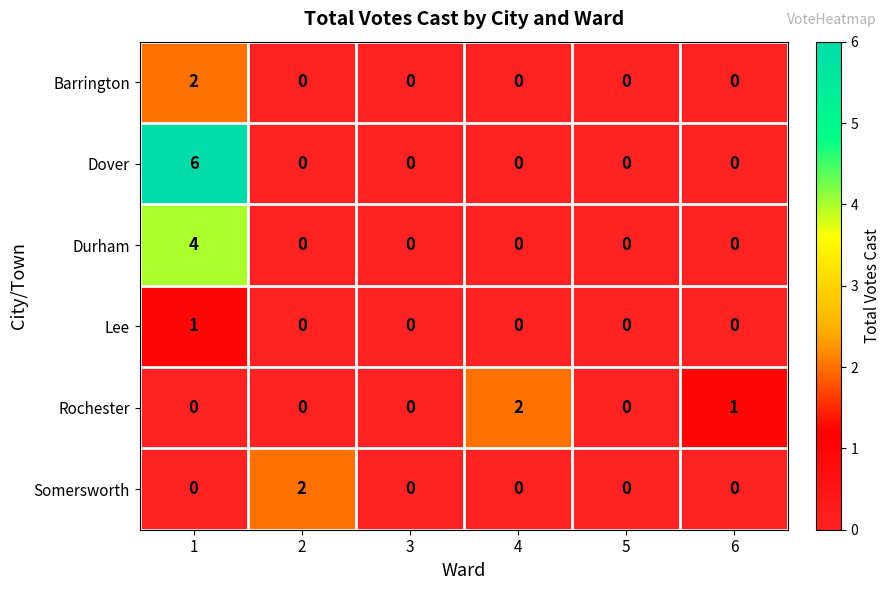

Which series has the widest spread of values?

Dover